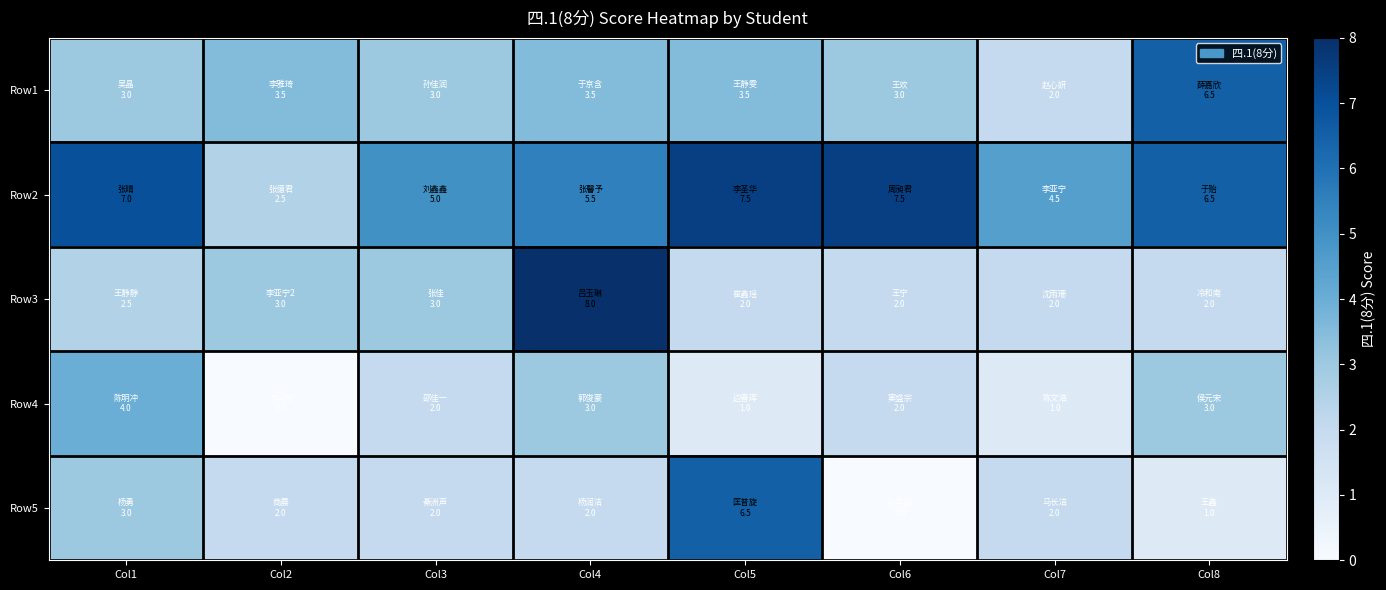

At which category does the chart reach its peak across all series?

Col4